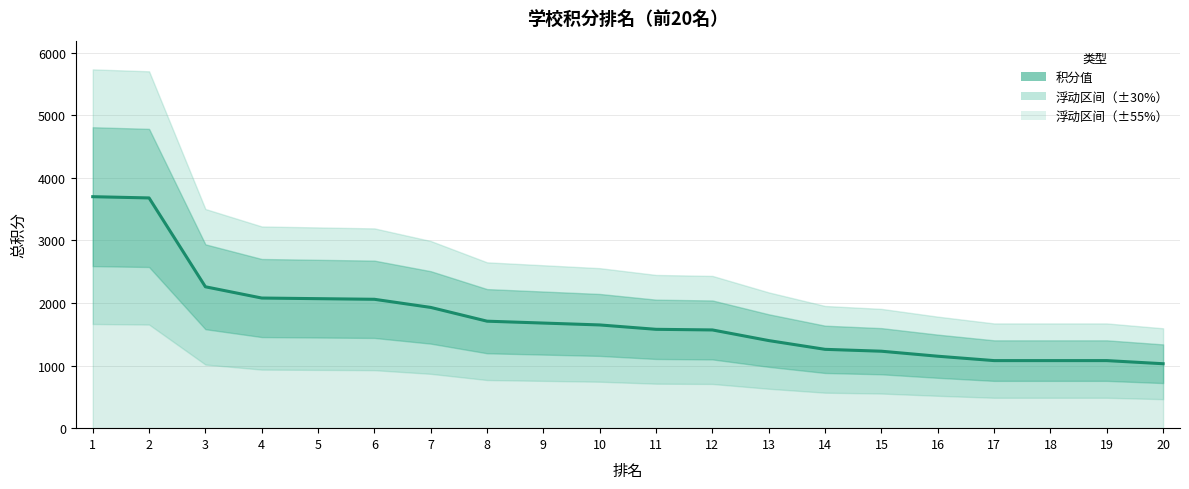

Which category has the highest value across all series?

1